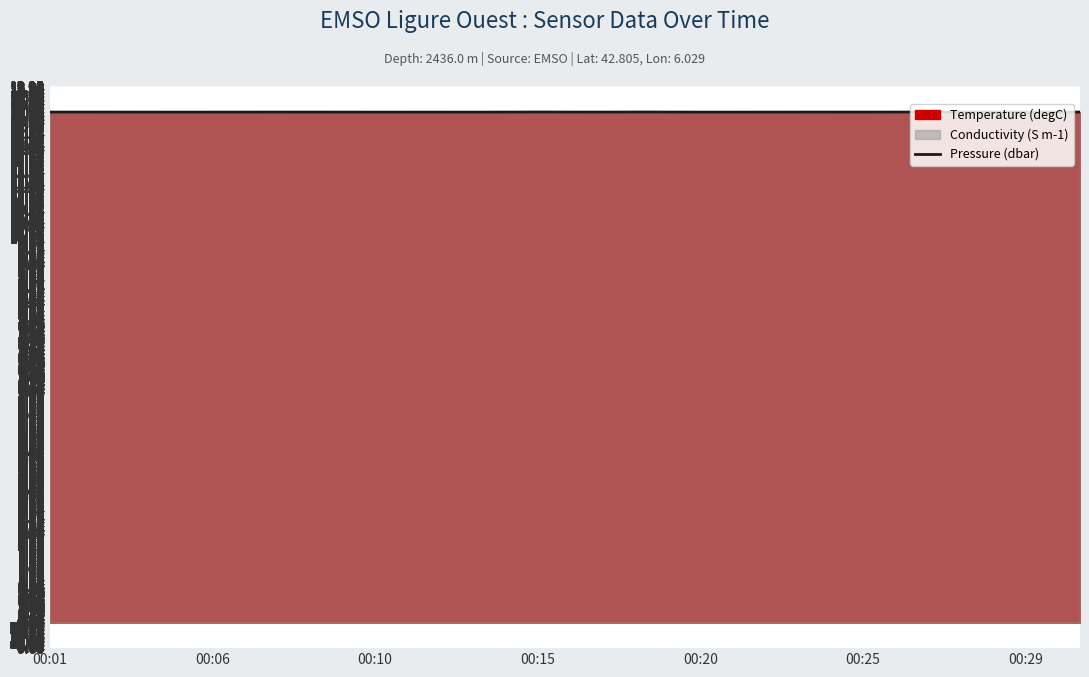

The value of Pressure (dbar) at 00:15 is 13.3. True or false?

True